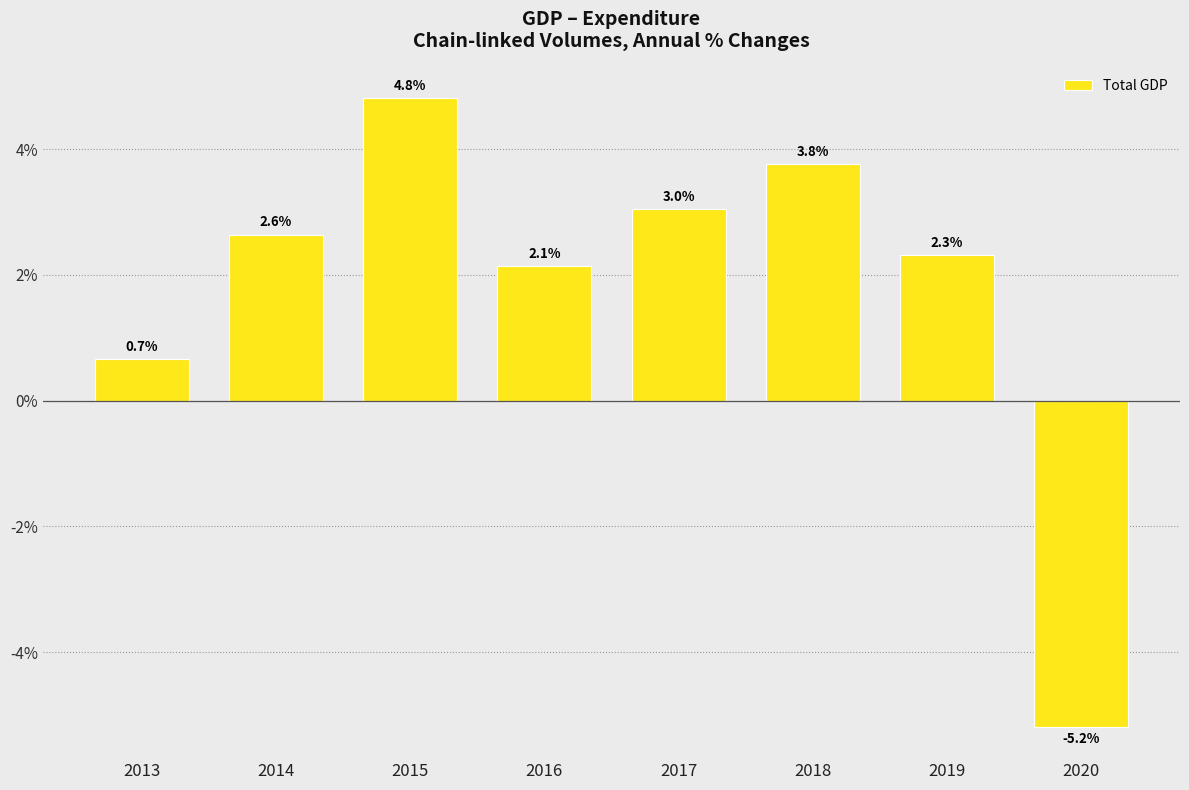

What is the difference between the maximum and minimum values?

10.0